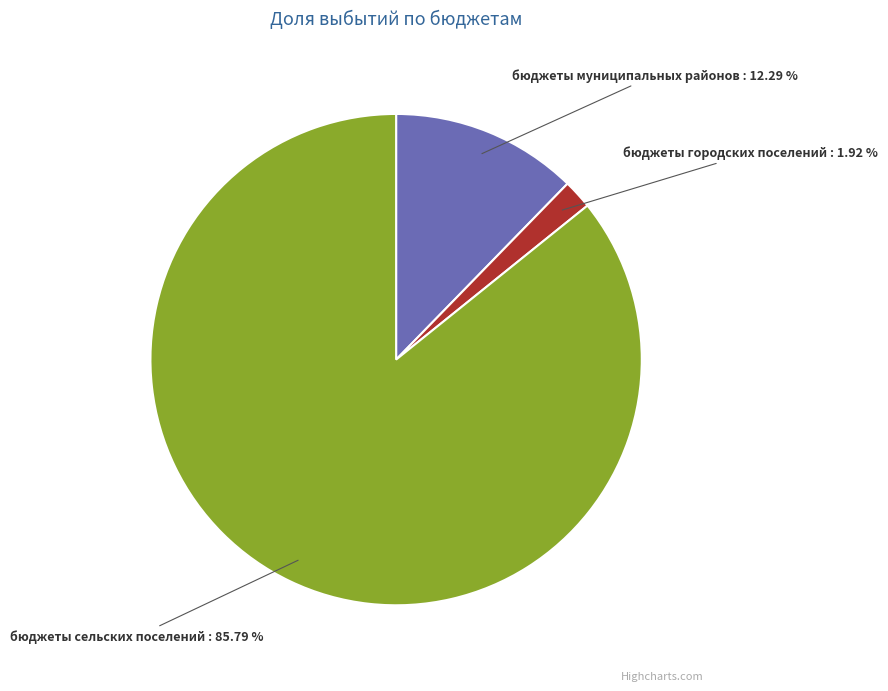

Which slice is the smallest?

бюджеты городских поселений